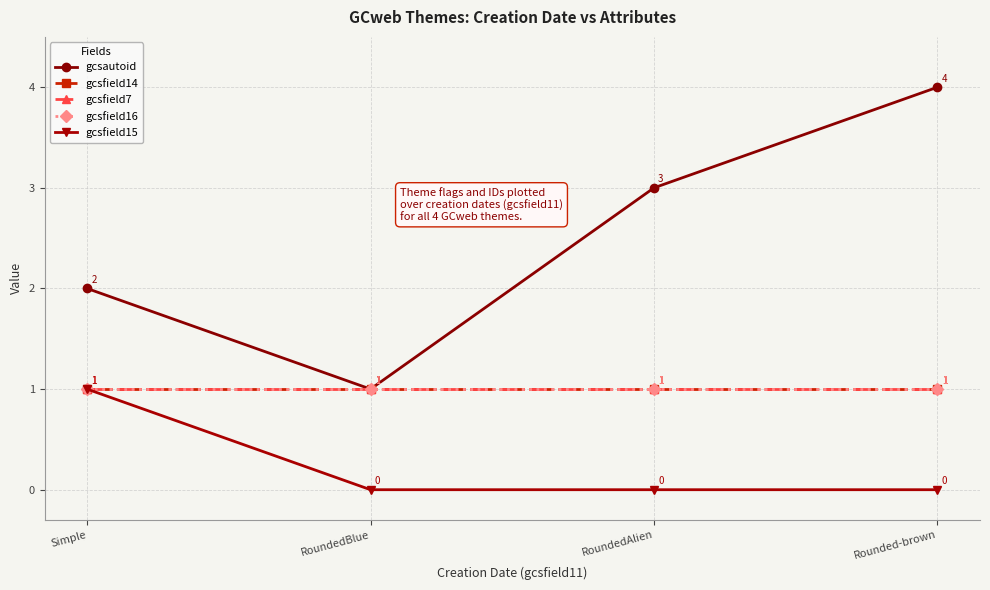

Count the number of categories in the chart.

4